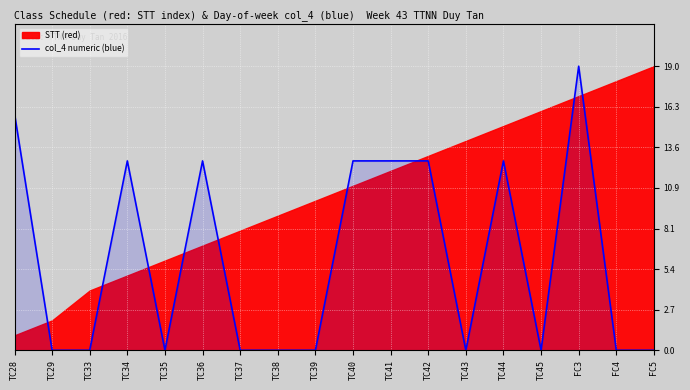

Which category has the lowest value across all series?

TC29